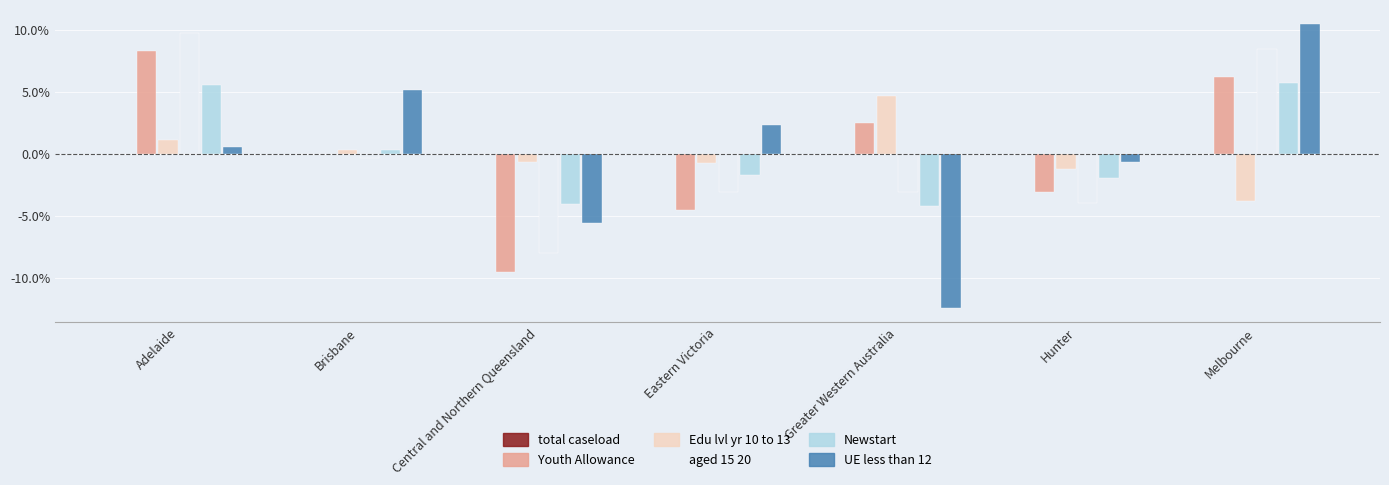

Is the value of aged 15 20 at Melbourne greater than the value of Youth Allowance at Melbourne?

Yes